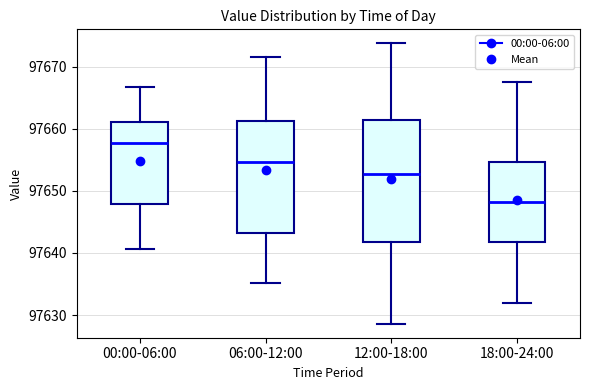

Which box has the highest median line?

00:00-06:00